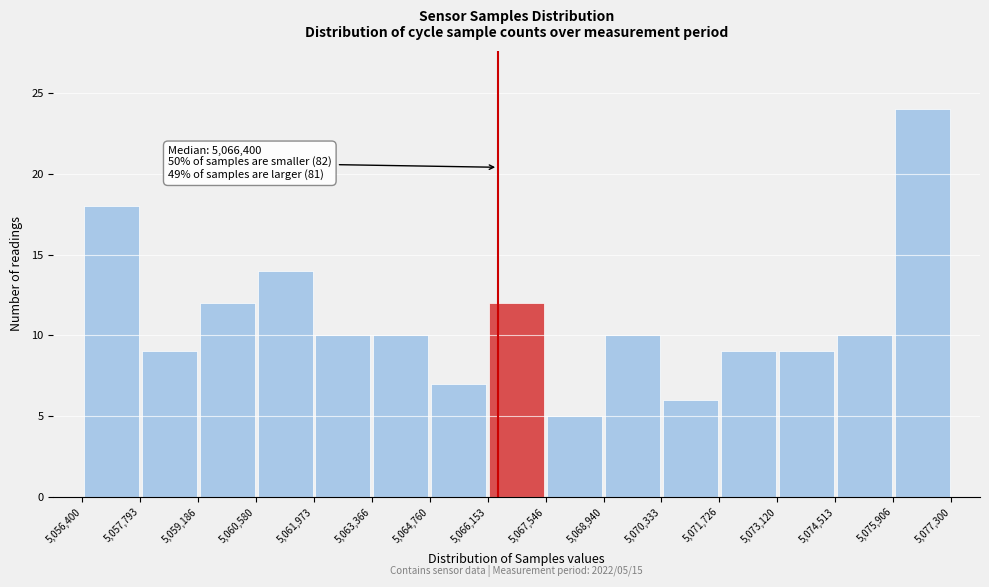

Which range on the x-axis has the tallest bar?

5,075,906 to 5,077,300